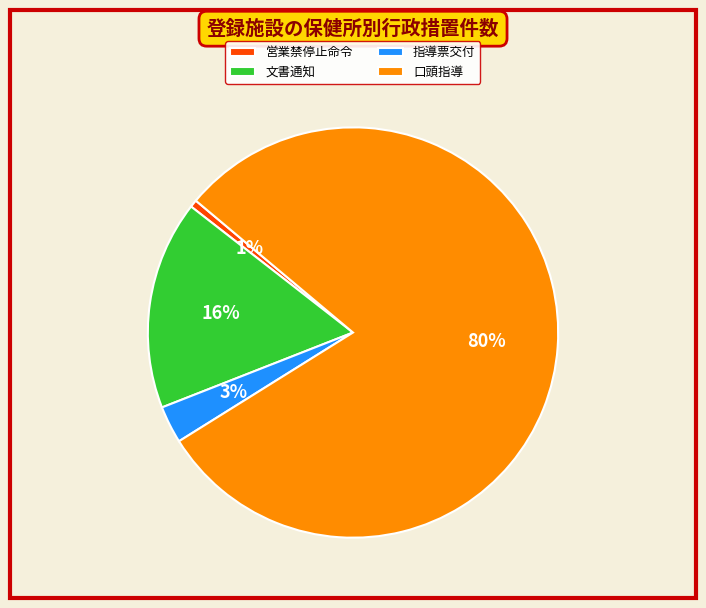

How many slices are in this pie chart?

4